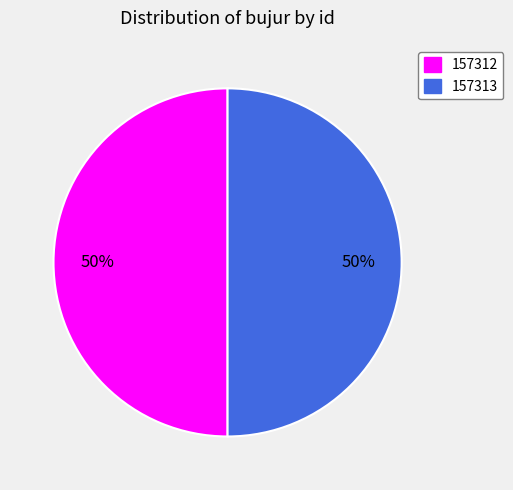

To the nearest percent, what portion does 157313 represent?

50%